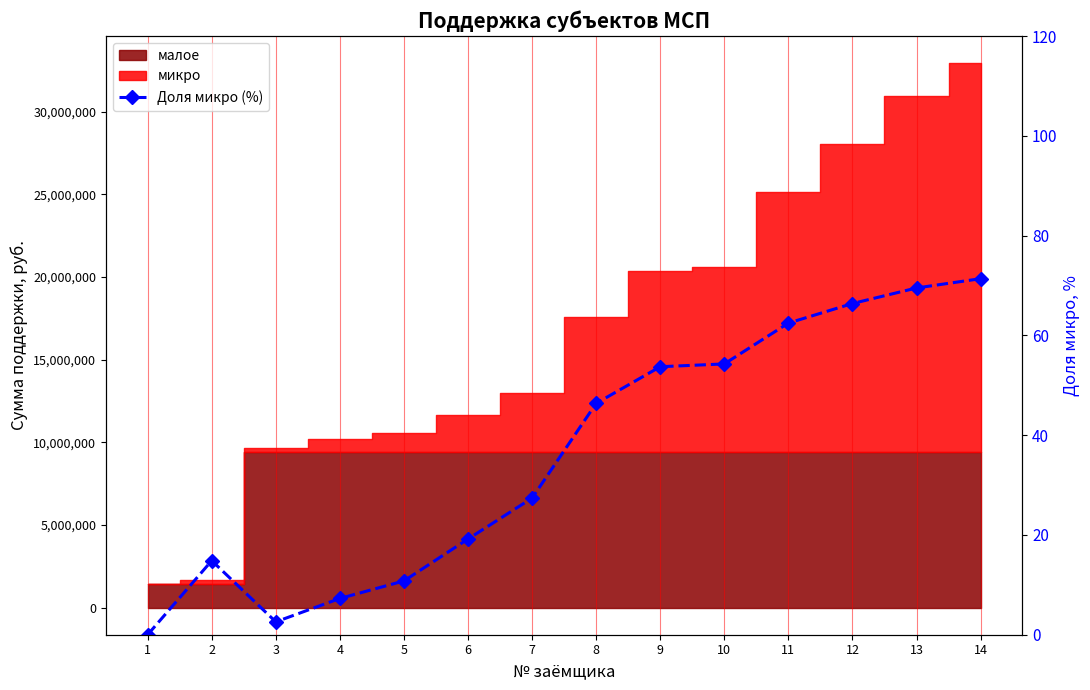

Reading left to right, extract all data points from this chart.

1=0.0	2=14.8	3=2.6	4=7.3	5=10.8	6=19.2	7=27.4	8=46.4	9=53.7	10=54.3	11=62.5	12=66.4	13=69.5	14=71.4